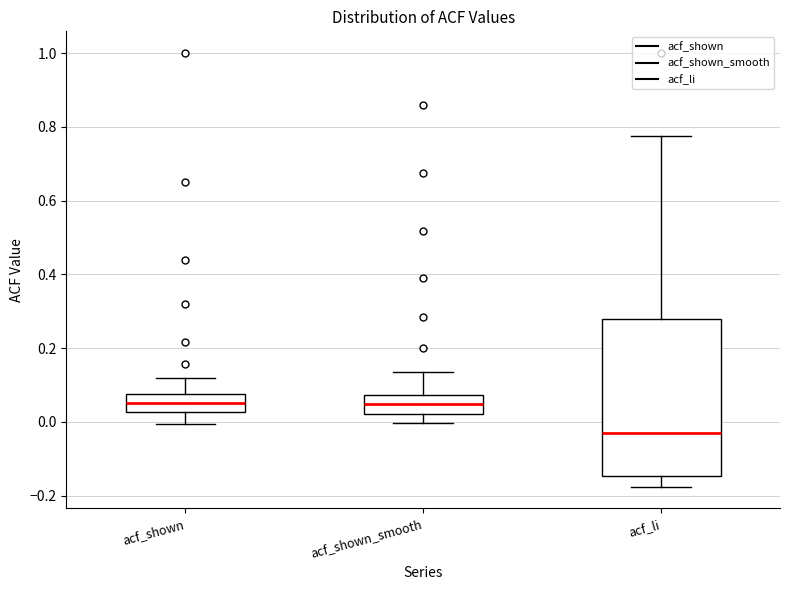

Comparing the boxes themselves (not the whiskers), which one is the tallest?

acf_li